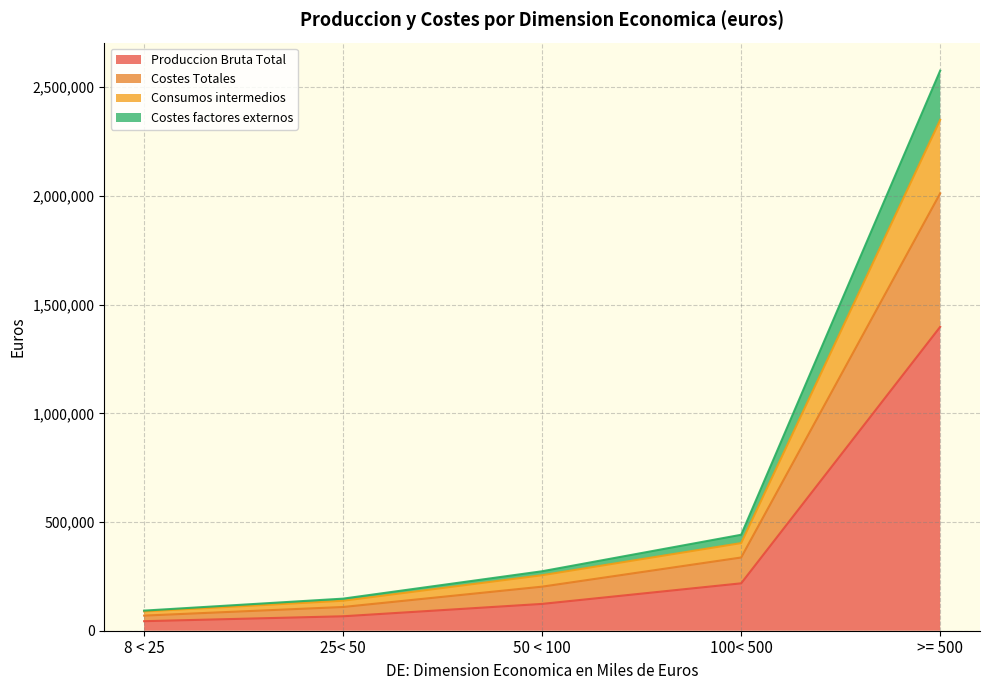

At which category is the sum across all series the highest?

>= 500